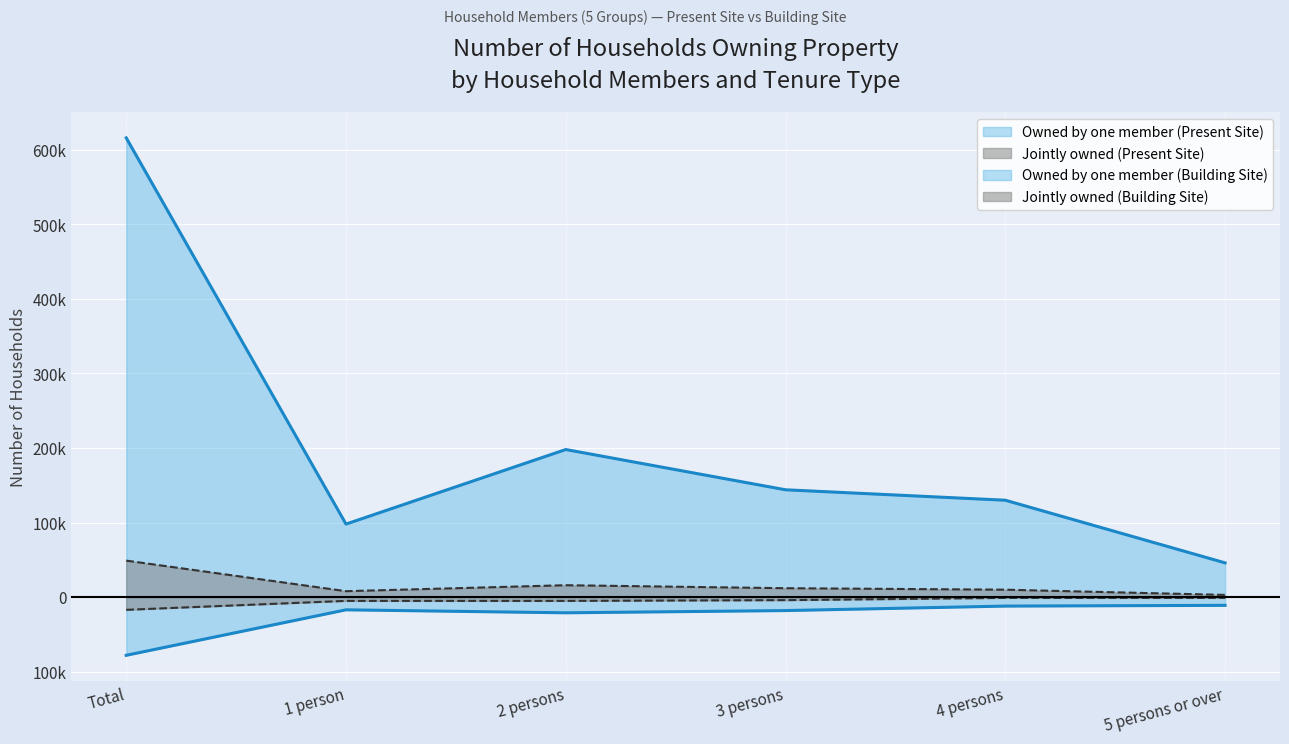

What is the label of the 1st point from the right?

5 persons or over